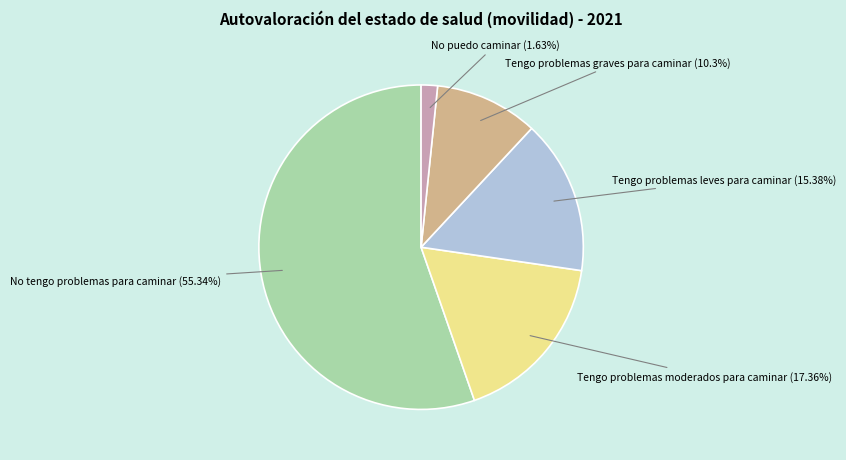

How many segments does this pie chart have?

5